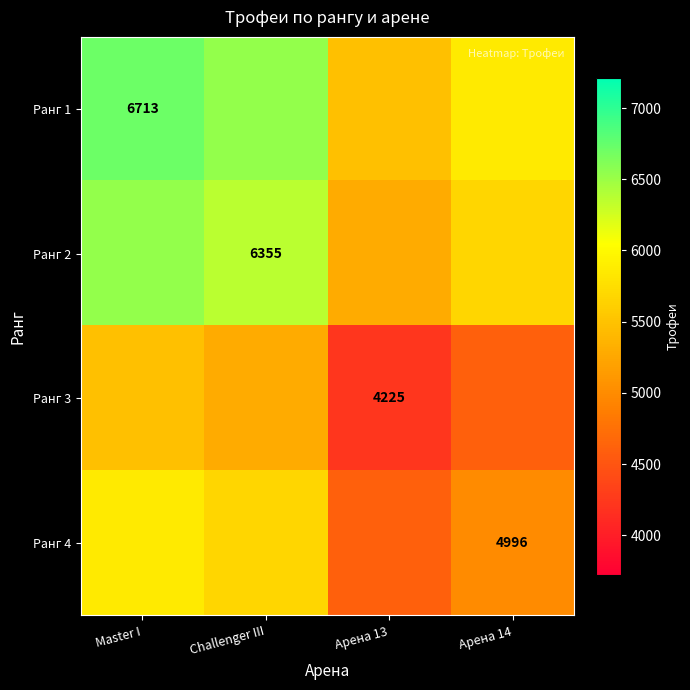

Is the value of Ранг 3 at Арена 13 greater than the value of Ранг 1 at Master I?

No